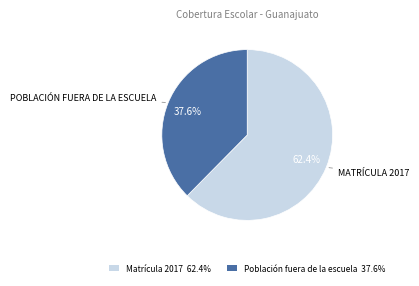

To the nearest percent, what is the difference between the Matrícula 2017 and Población fuera de la escuela slice percentages?

25%